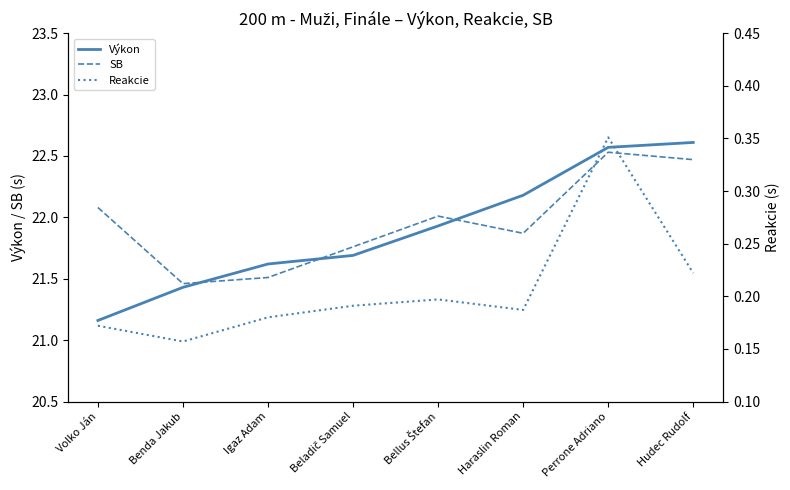

What is the sum of all Výkon values?

175.2